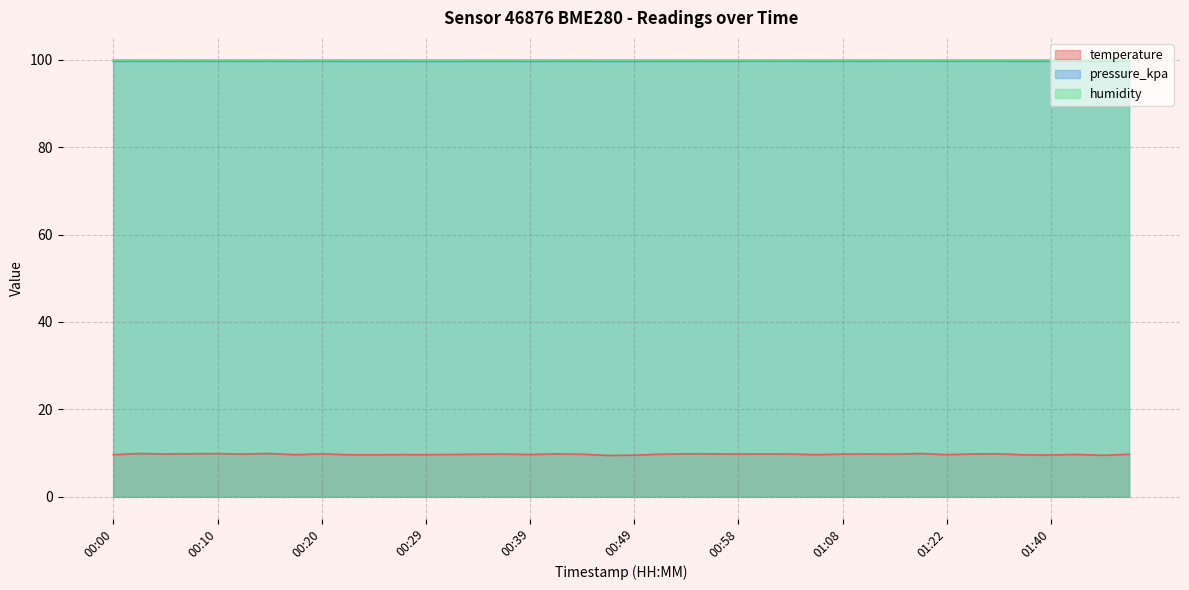

What position from the right is 01:01?

15